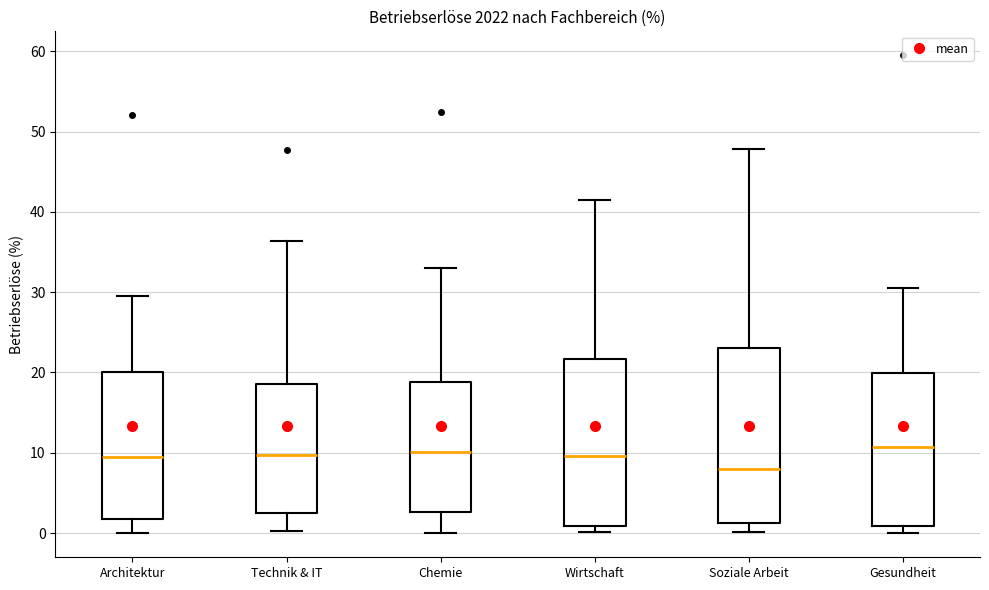

Where does the median line of the box for Technik & IT sit on the y-axis? The values are not printed on the chart, so give them approximately, as read against the axis.

10